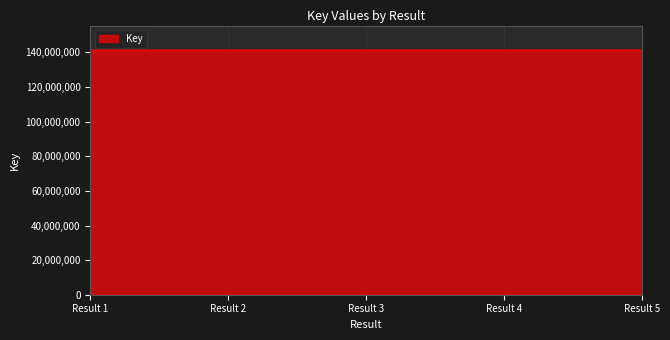

True or false: the data has more than 0 interior local peaks.

True